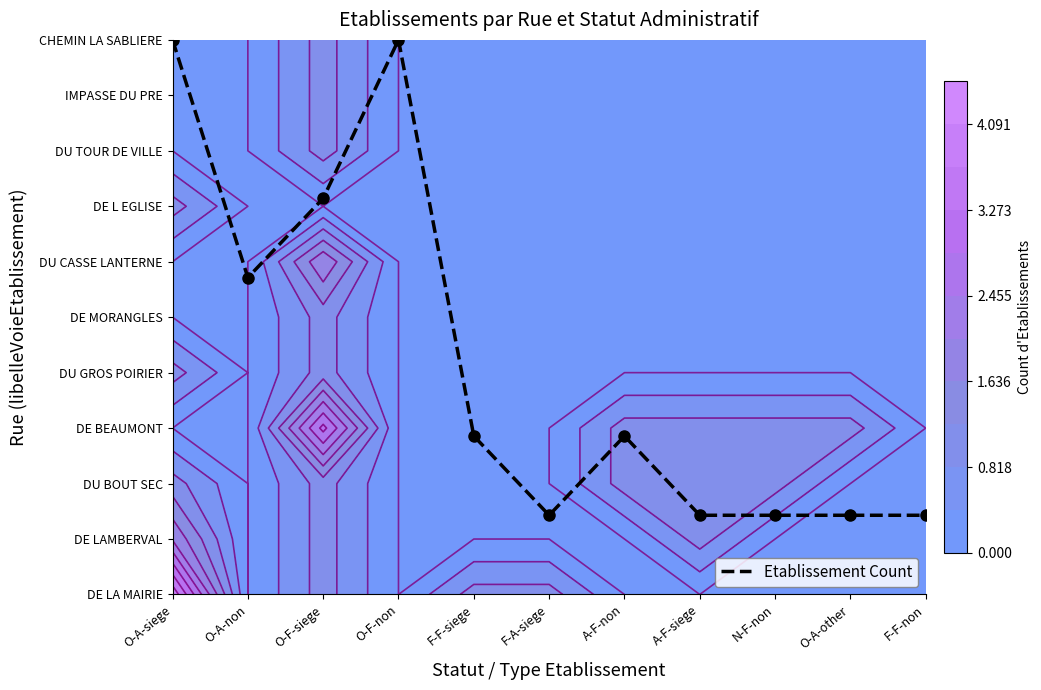

List the labels in order of value, smallest first.

F-A-siege, A-F-siege, N-F-non, O-A-other, F-F-non, F-F-siege, A-F-non, O-A-non, O-F-siege, O-A-siege, O-F-non